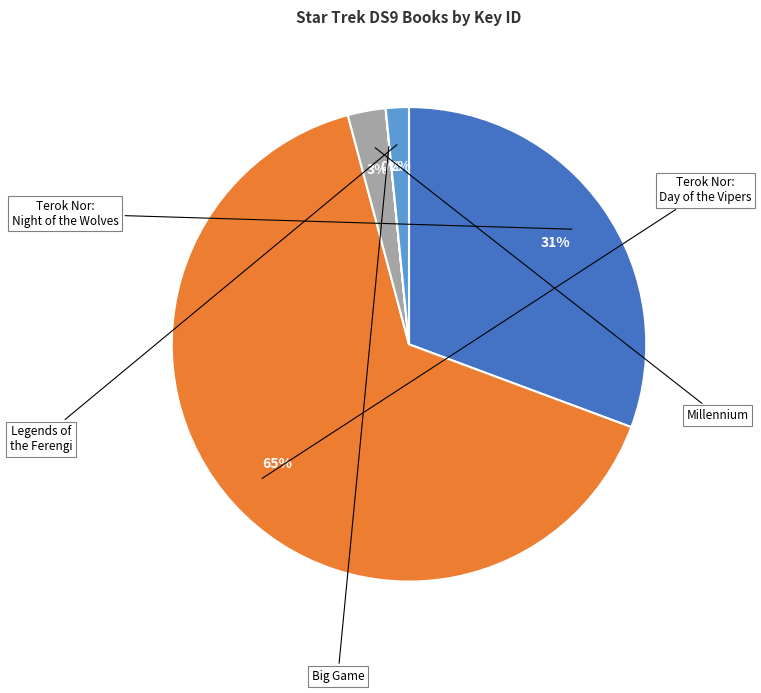

To the nearest percent, what is the average slice percentage?

20%